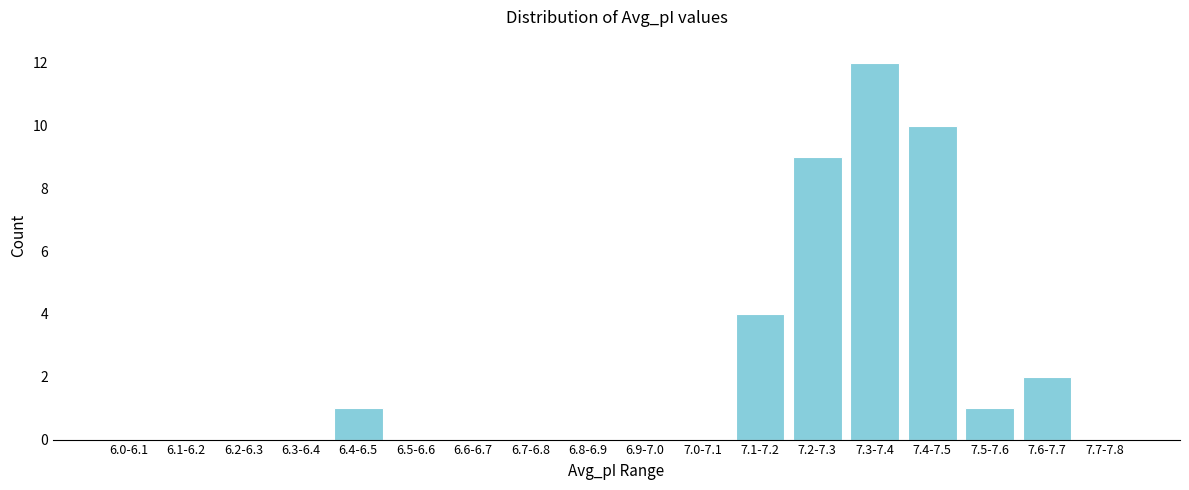

Reading right to left, transcribe all the data shown in this chart.

7.7-7.8=0	7.6-7.7=2	7.5-7.6=1	7.4-7.5=10	7.3-7.4=12	7.2-7.3=9	7.1-7.2=4	7.0-7.1=0	6.9-7.0=0	6.8-6.9=0	6.7-6.8=0	6.6-6.7=0	6.5-6.6=0	6.4-6.5=1	6.3-6.4=0	6.2-6.3=0	6.1-6.2=0	6.0-6.1=0